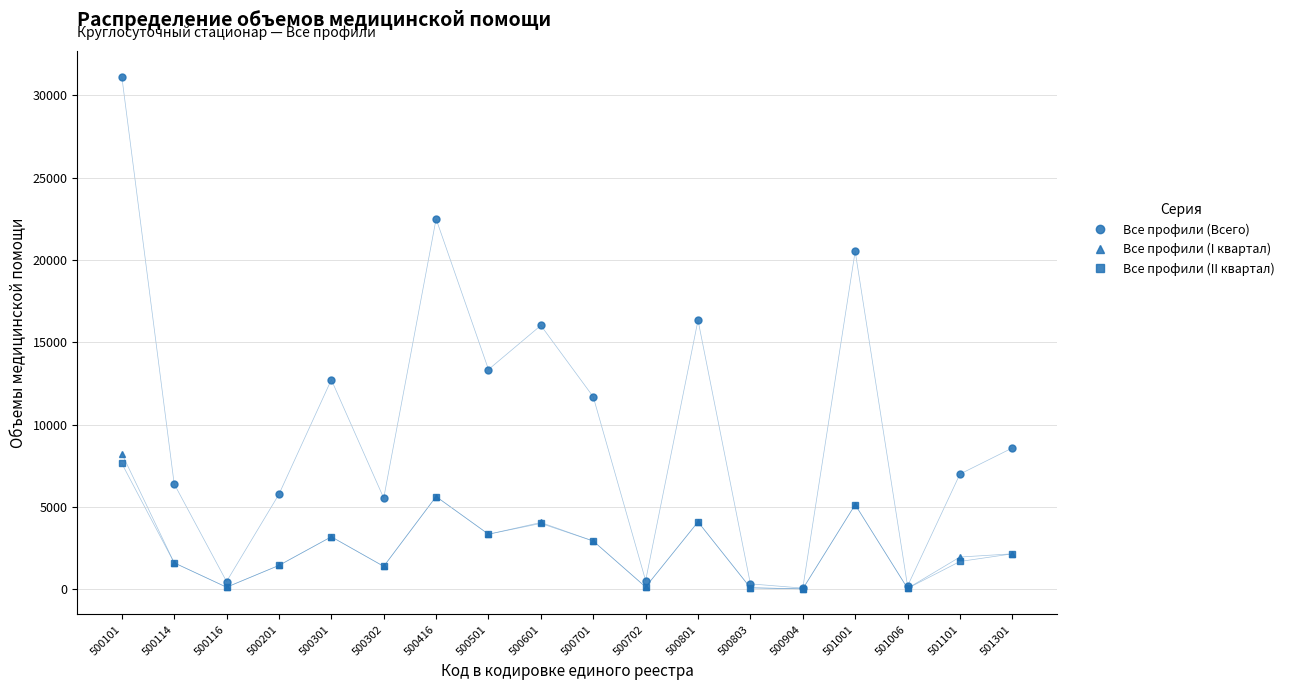

How many lines are shown in the chart?

3